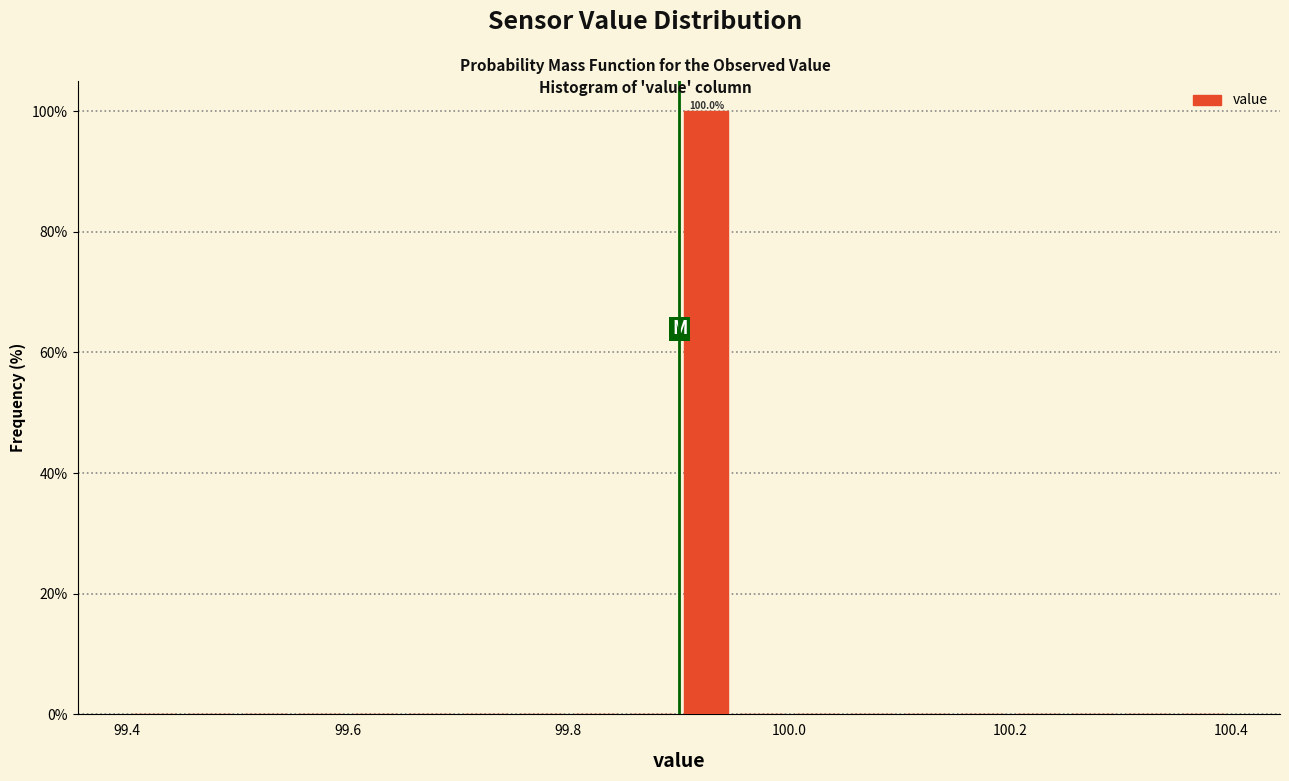

Read against the x-axis, roughly where is the centre of the tallest bar?

99.92